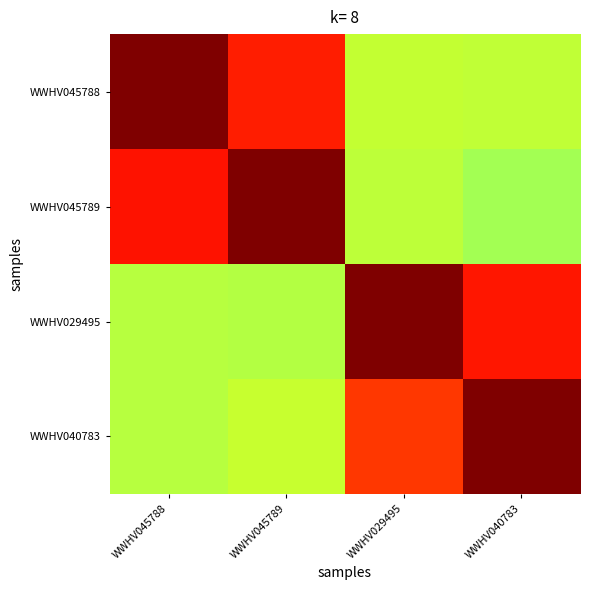

How many data points does each series have?

4